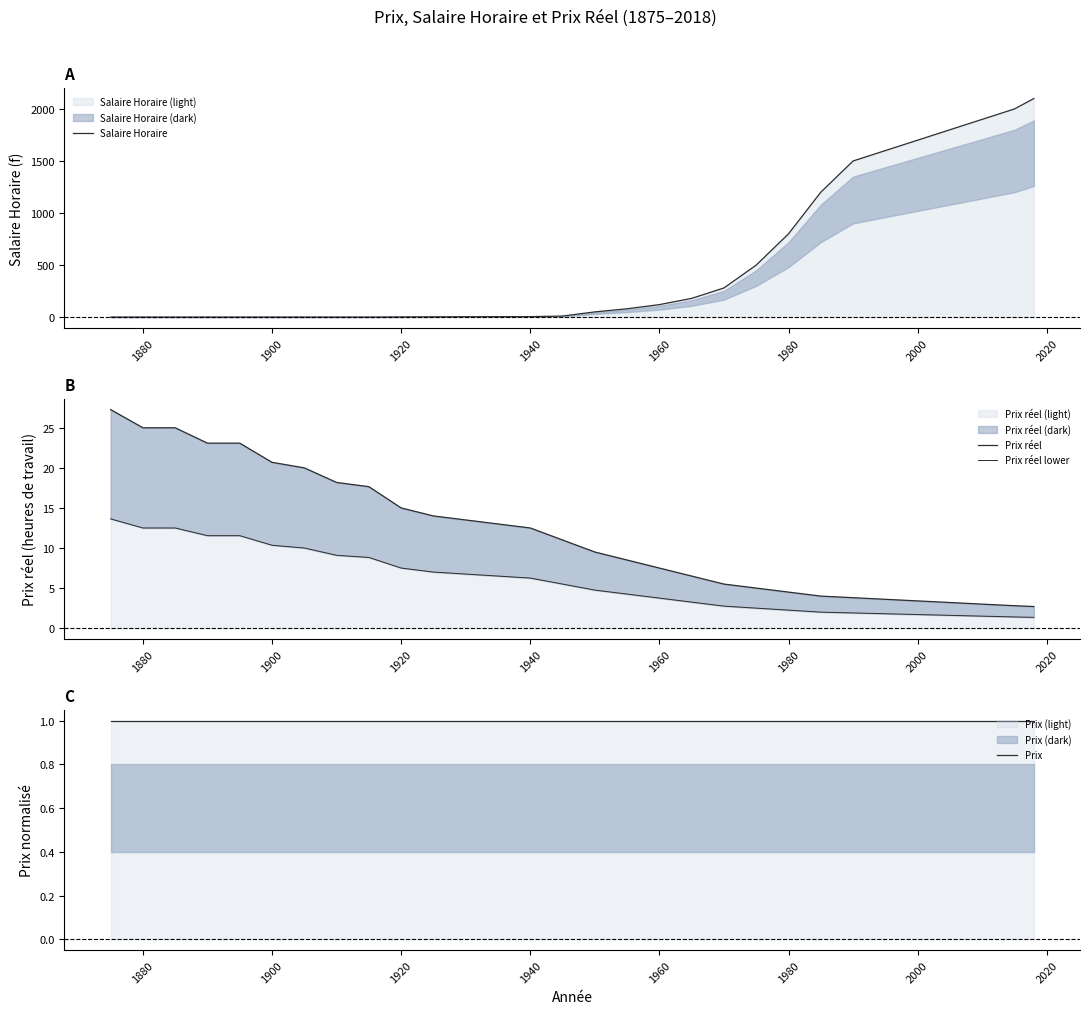

What is the lowest value of the Prix réel (light) series?

2.7